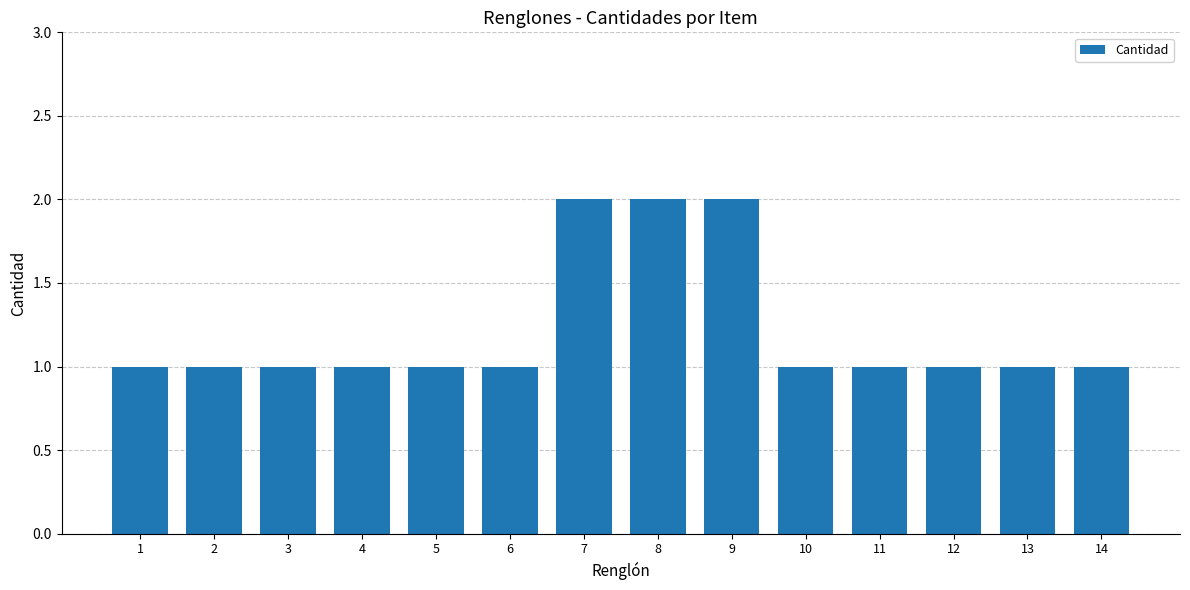

The chart shows a value of 1 at 9. True or false?

False